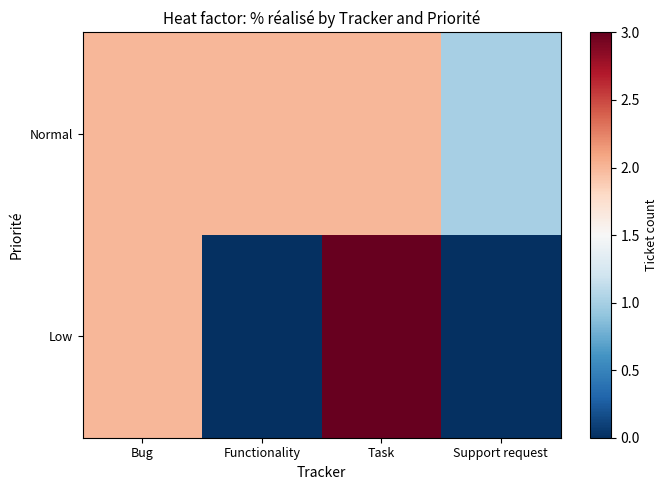

Which series has the largest total across all categories?

Normal